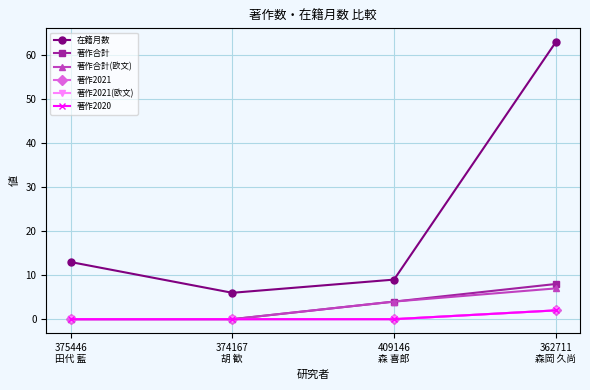

Is this an area chart (filled region under the line)?

No